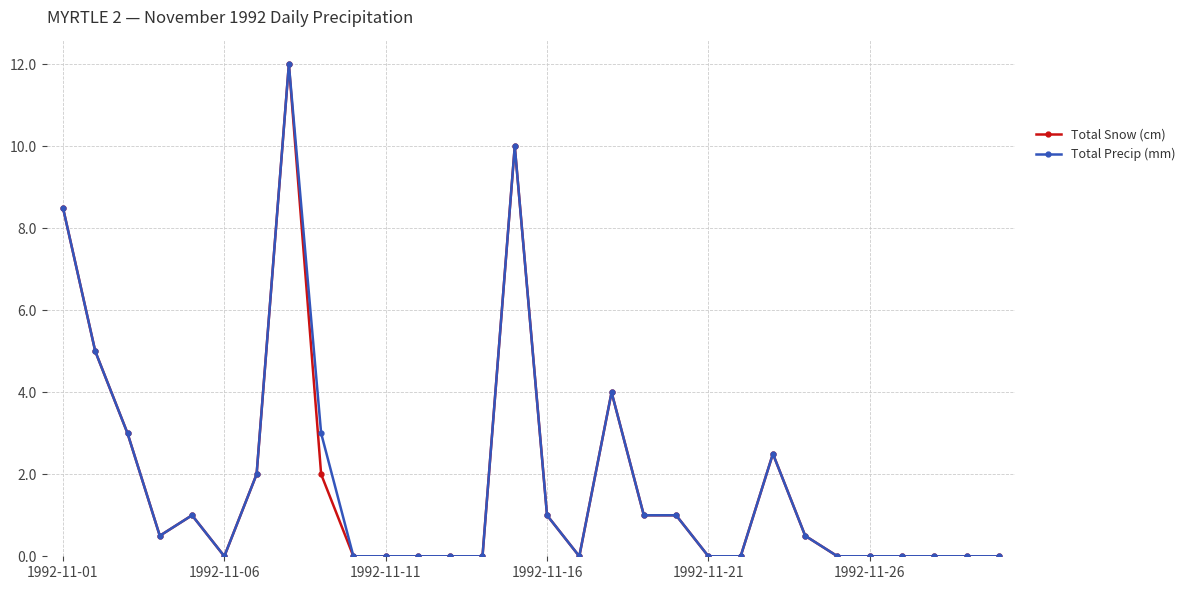

True or false: Total Snow (cm) has more than 1 points higher than both neighbors.

True